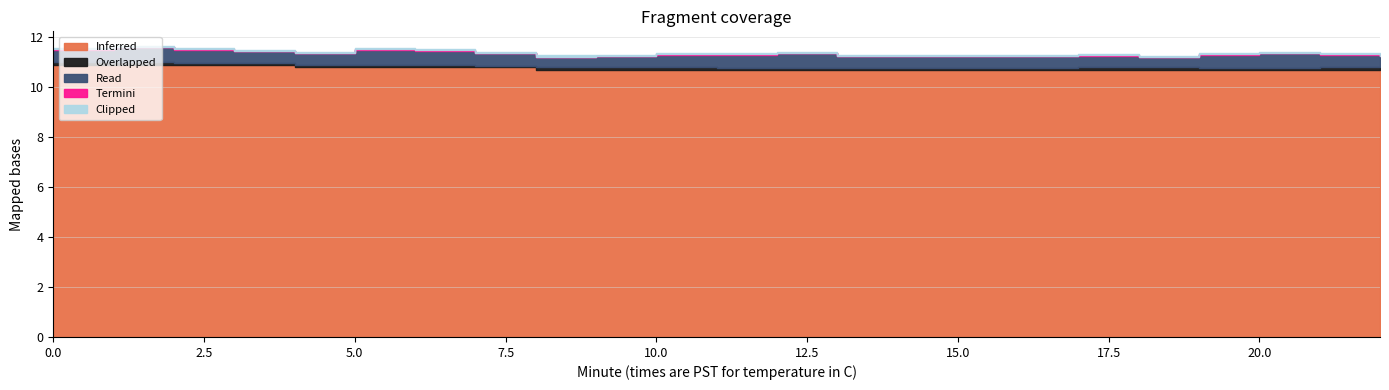

Which category has the lowest value across all series?

1